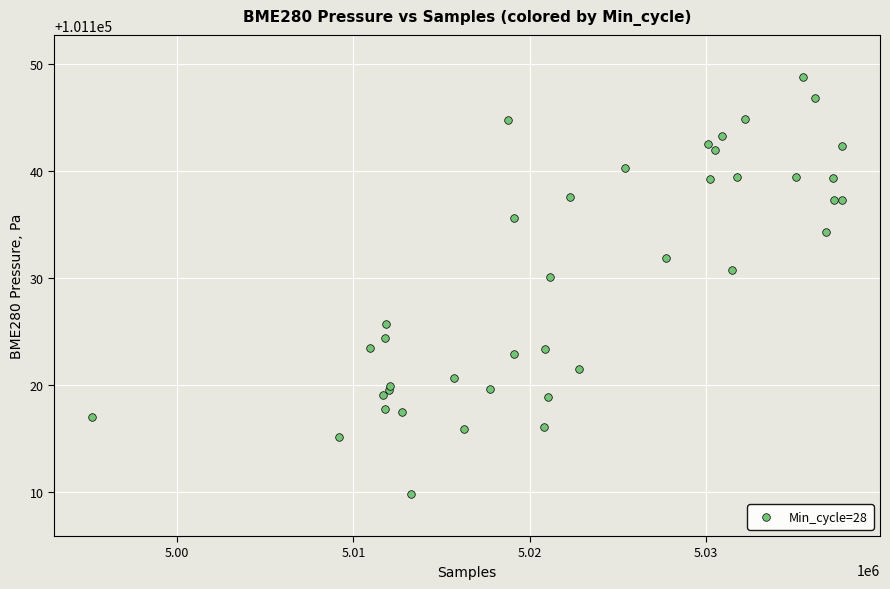

What Y value in the scatter plot is closest to 101129?

101130.1